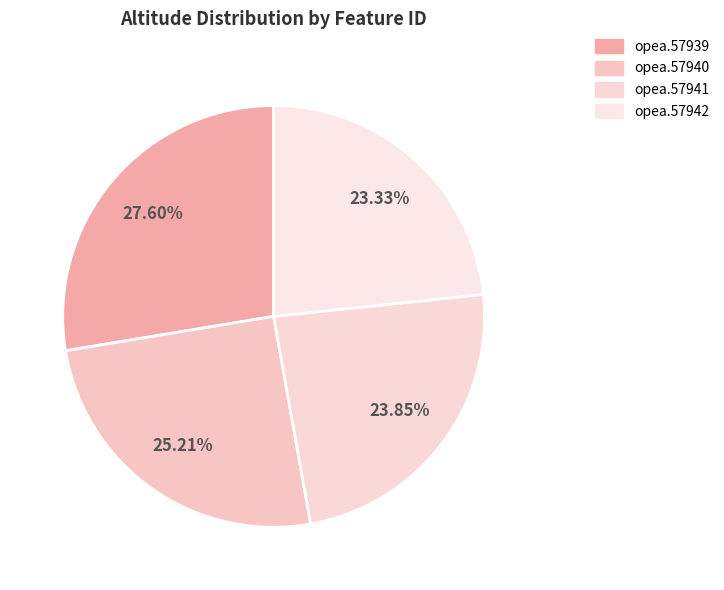

How many segments does this pie chart have?

4